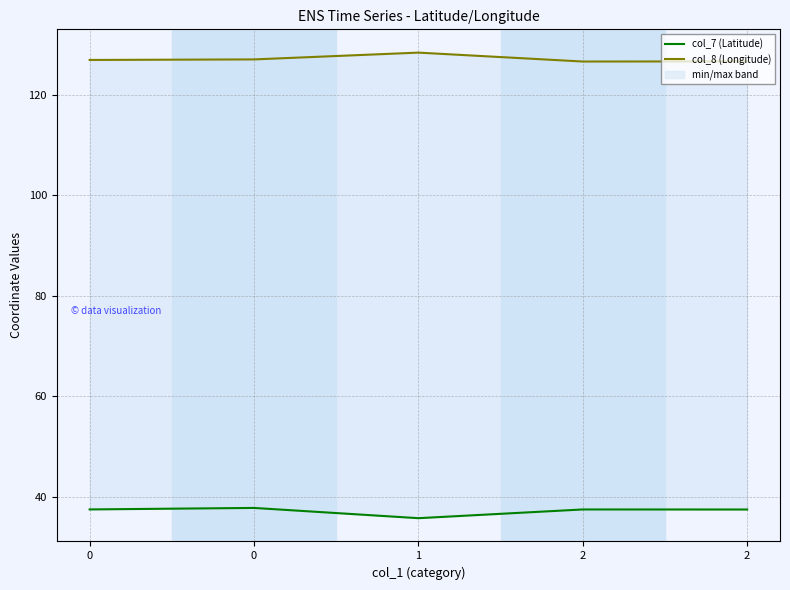

What is the value of the col_8 (Longitude) point at the 5th from the left?

126.7